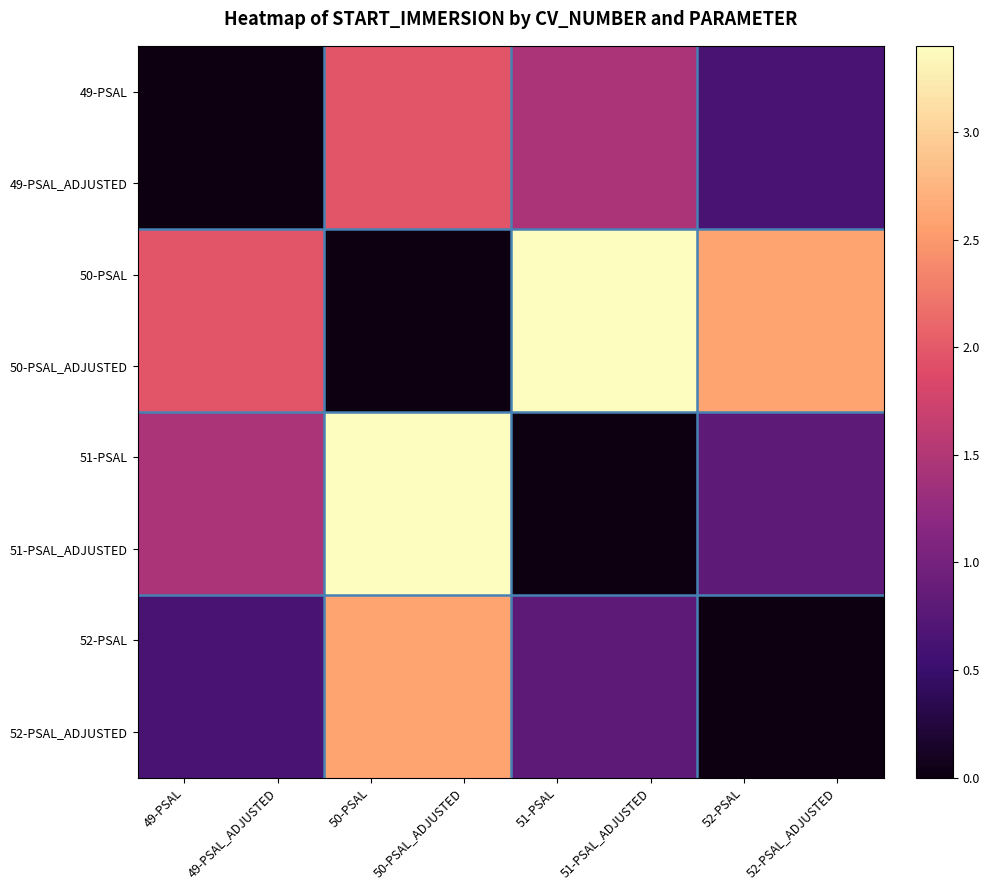

At which category is the sum across all series the highest?

50-PSAL